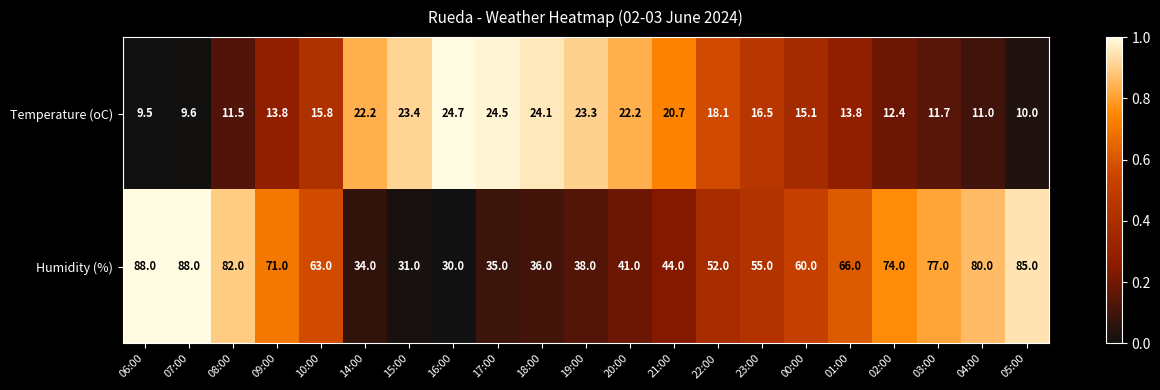

Read the Temperature (oC) value at 19:00.

23.3